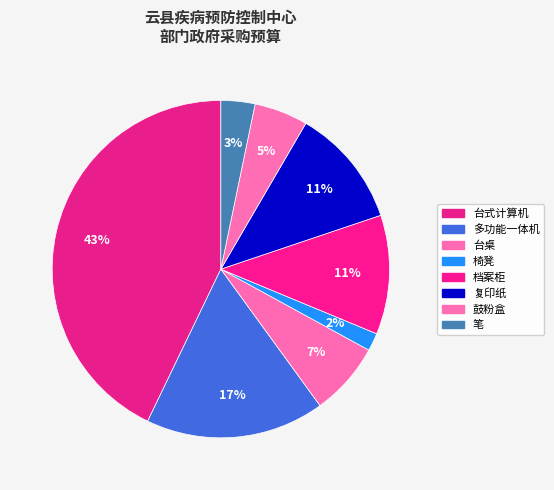

How many segments does this pie chart have?

8